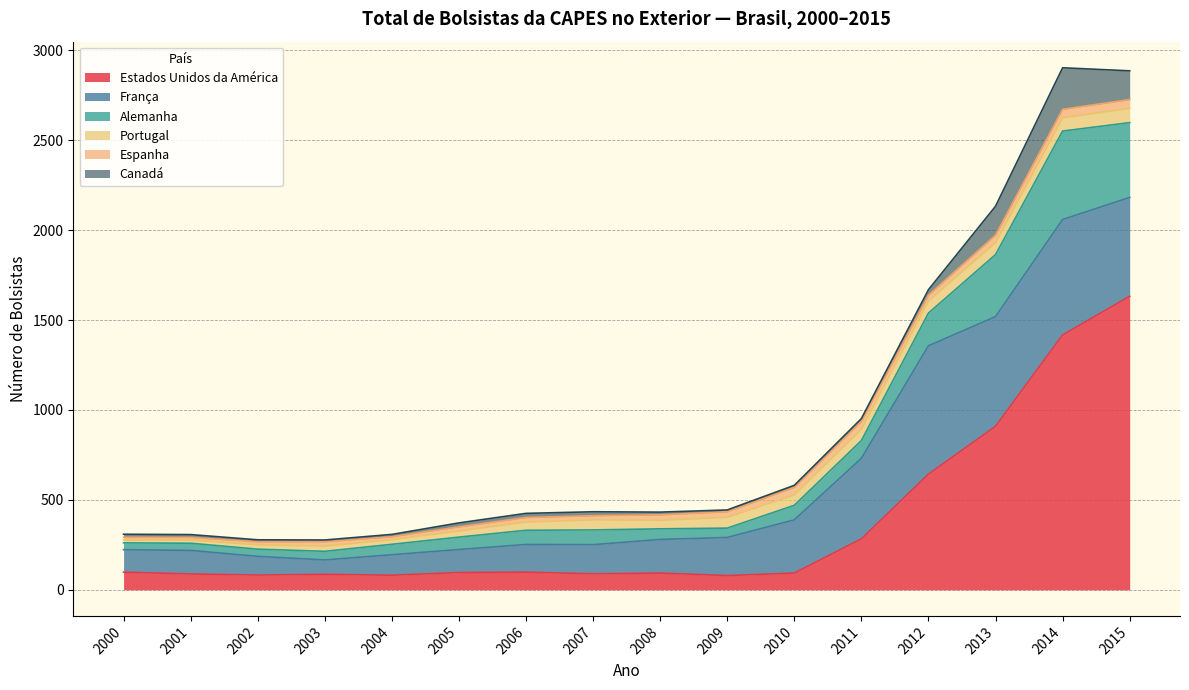

Which series has the largest total across all categories?

Estados Unidos da América